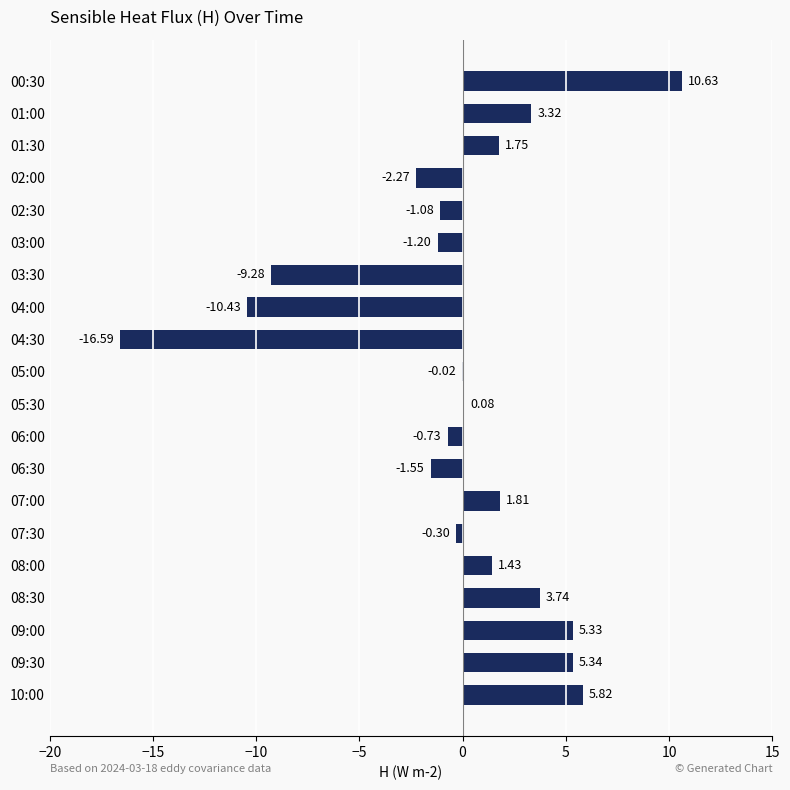

What is the sum of the values at 10:00 and 07:00?

7.6